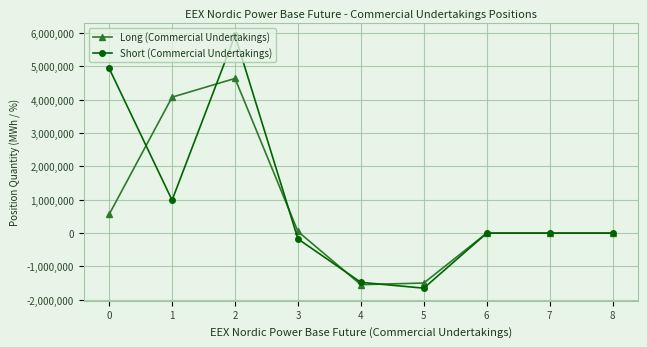

Rank the series at 3 from lowest to highest value.

Short (Commercial Undertakings), Long (Commercial Undertakings)